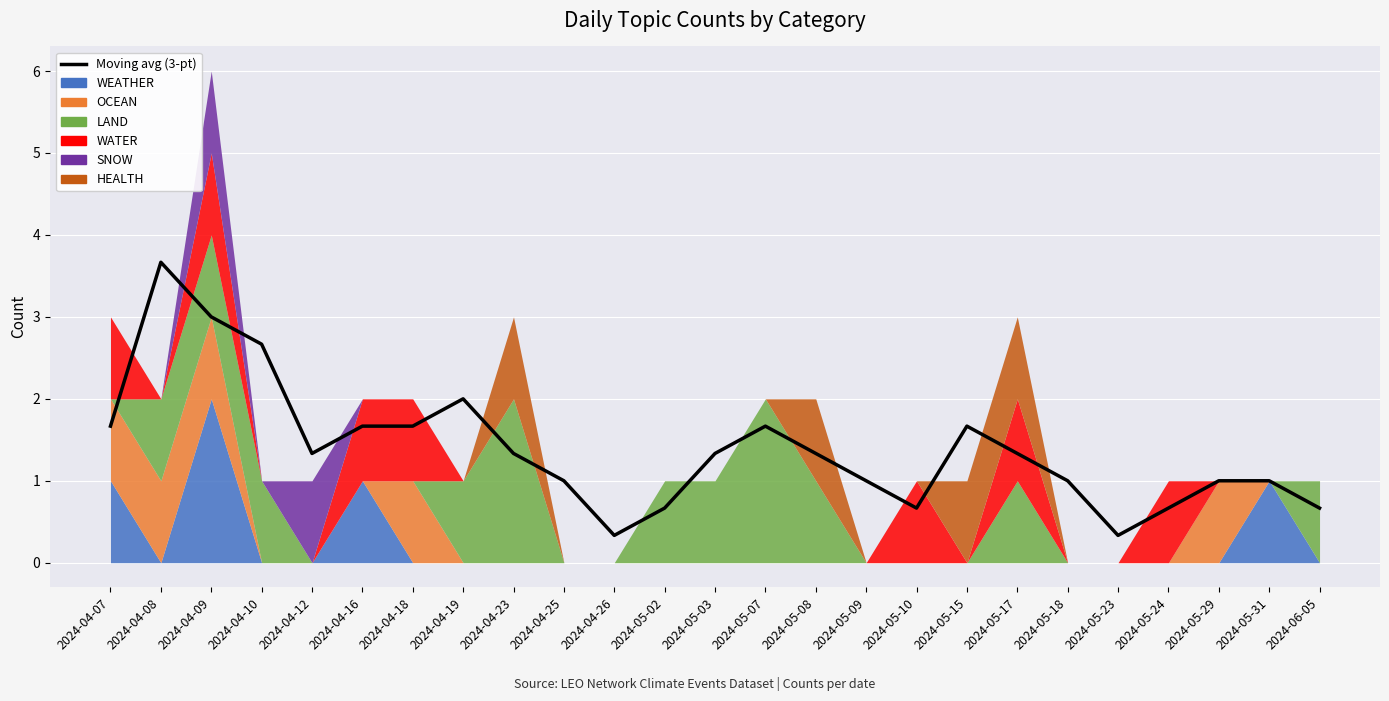

True or false: the data shows 0.7 at 2024-05-24.

True